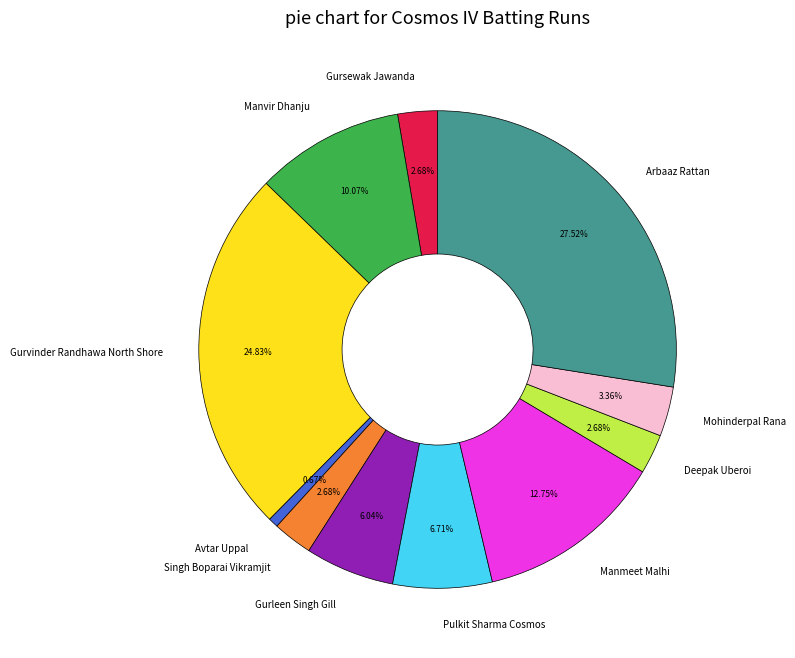

Which has a higher value, Pulkit Sharma Cosmos or Manvir Dhanju?

Manvir Dhanju